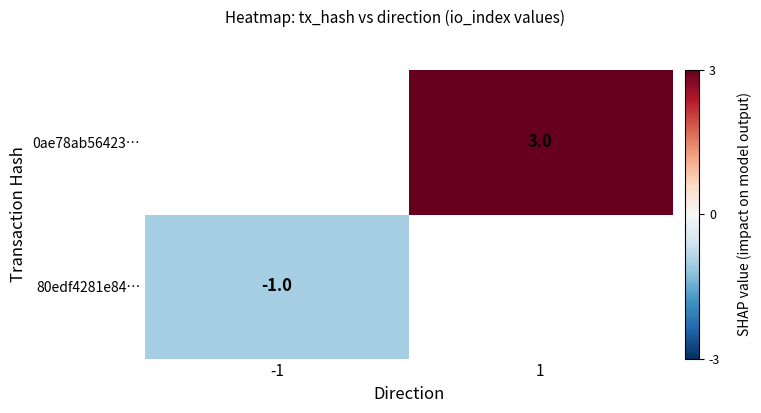

True or false: 80edf4281e84… has a value of -1 at -1.

True